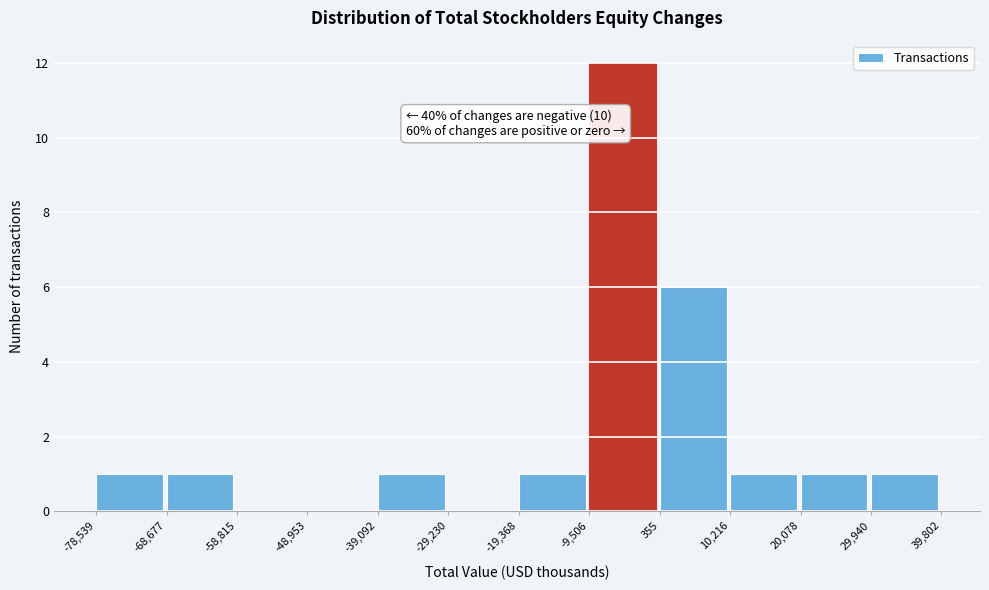

Over which range of the x-axis is the bar tallest?

-9,506 to 355